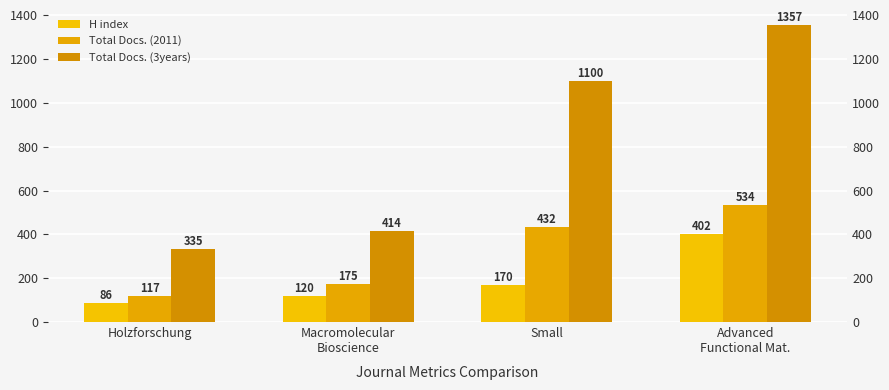

How many bars are there in total?

12